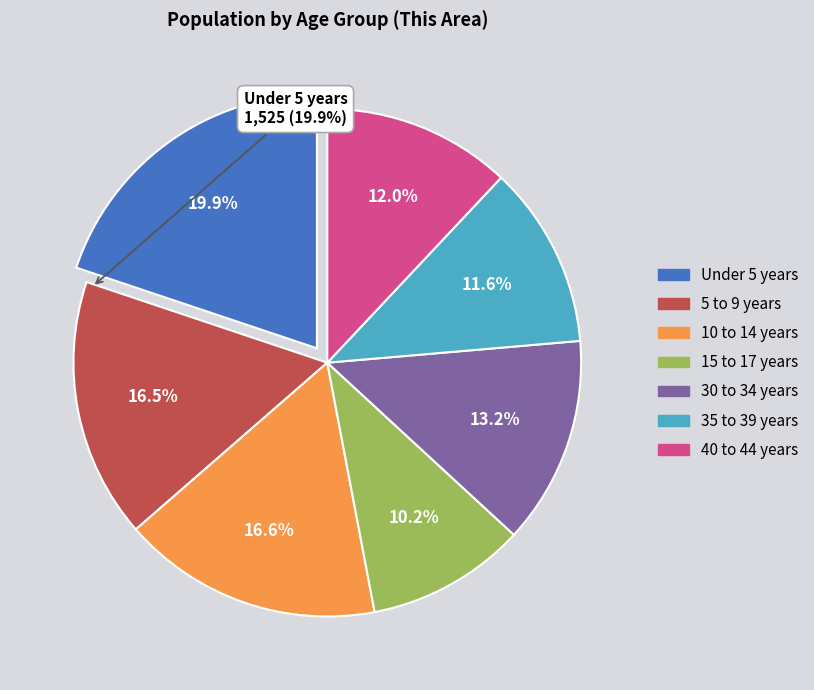

The 40 to 44 years slice represents 12% of the pie. True or false?

True